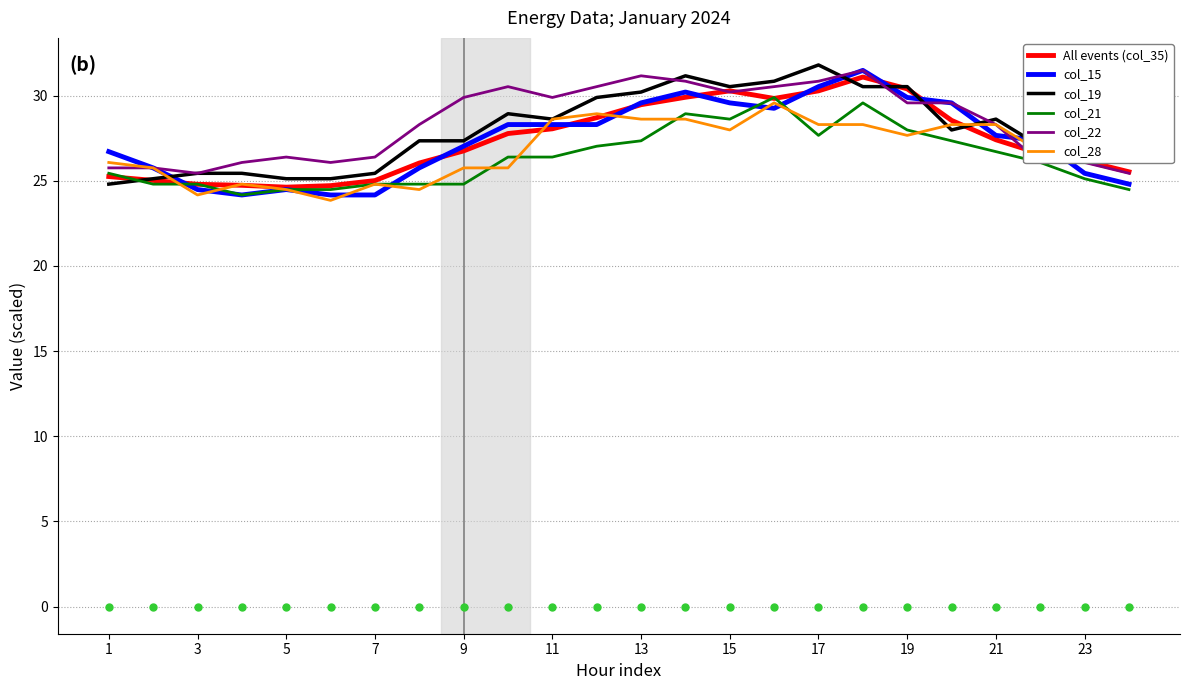

What is the minimum value for col_22?

25.4